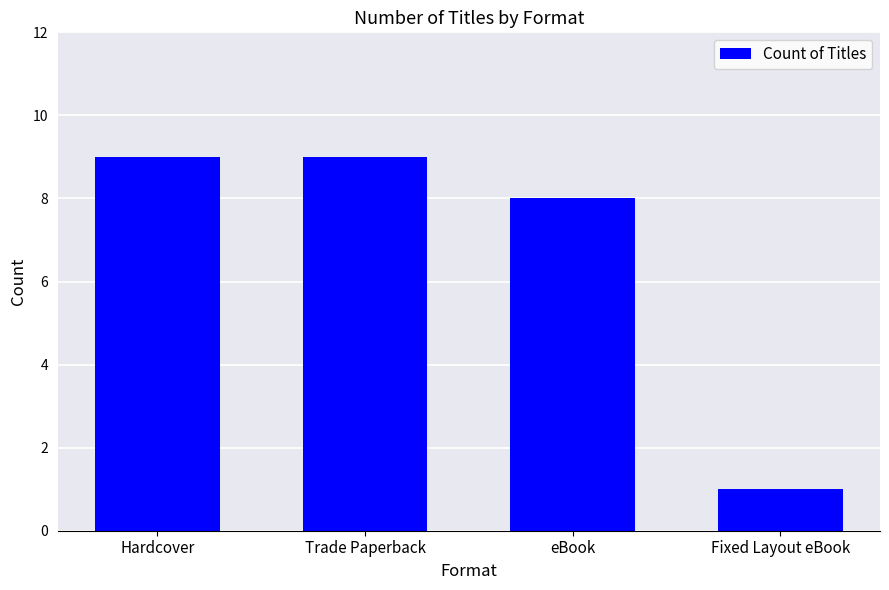

Are the bars grouped side by side (vs. stacked)?

No